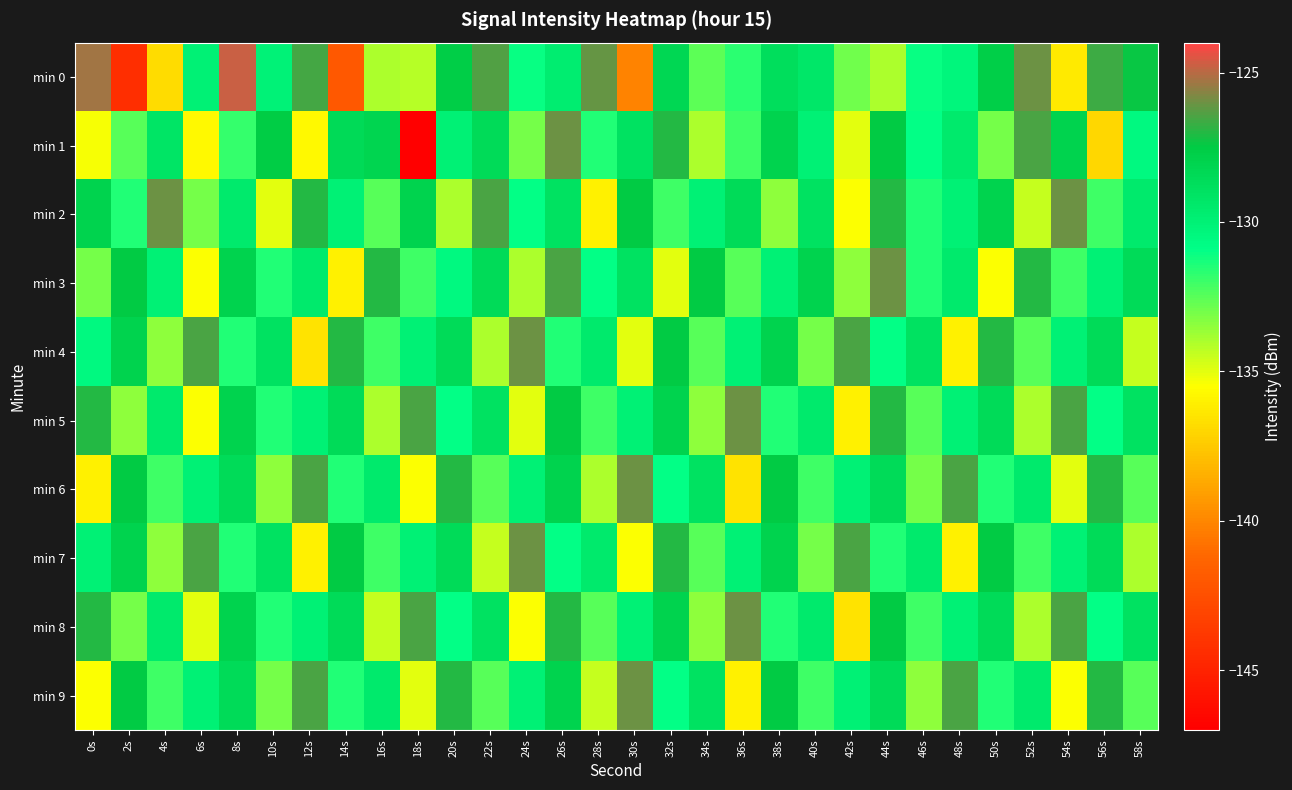

What is the total value across all series at 52s?

-1305.5